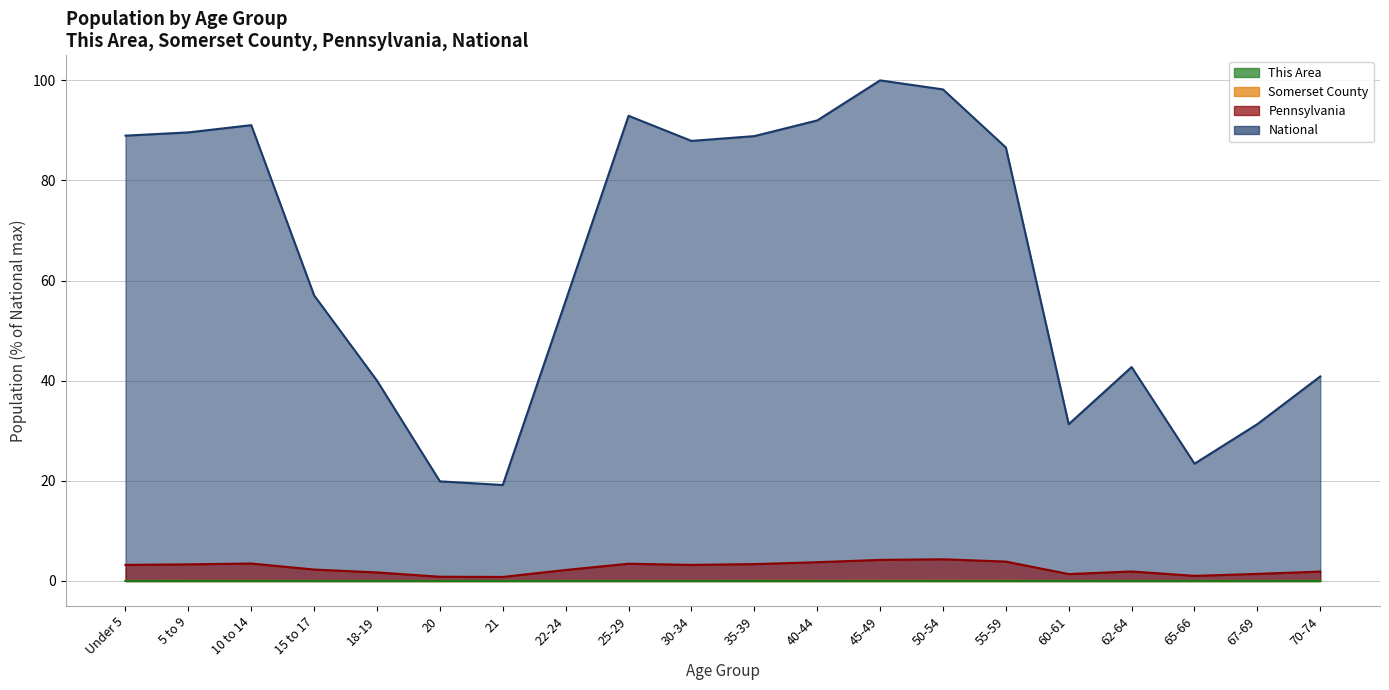

Which series changed the most between 22-24 and 45-49?

National